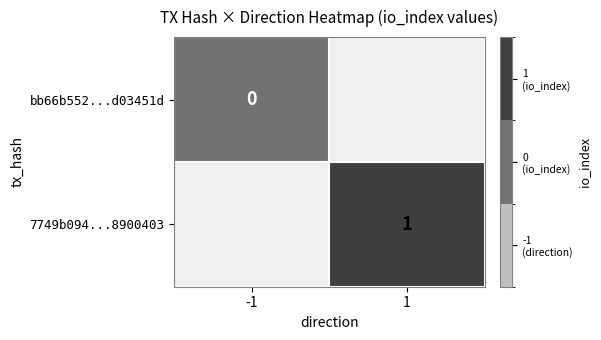

Is it true that 7749b094...8900403 equals 1 at 1?

True